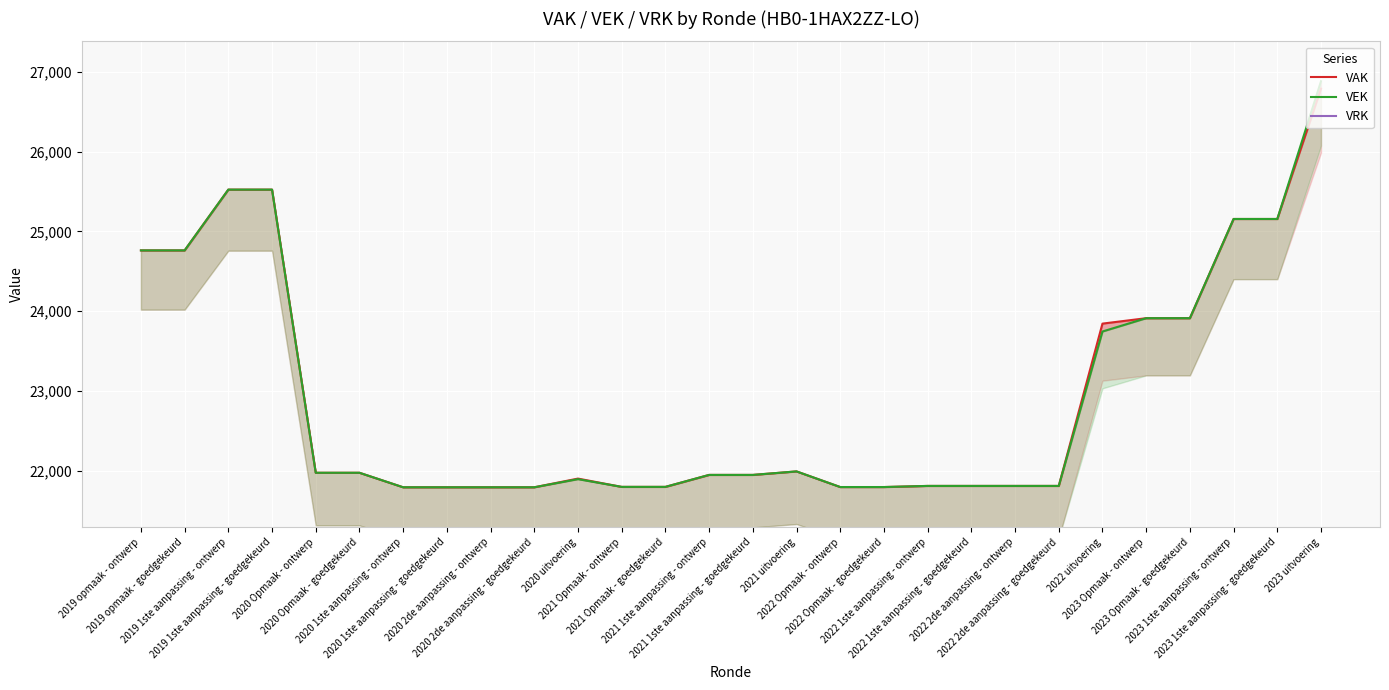

True or false: VEK and VRK intersect in this chart.

False